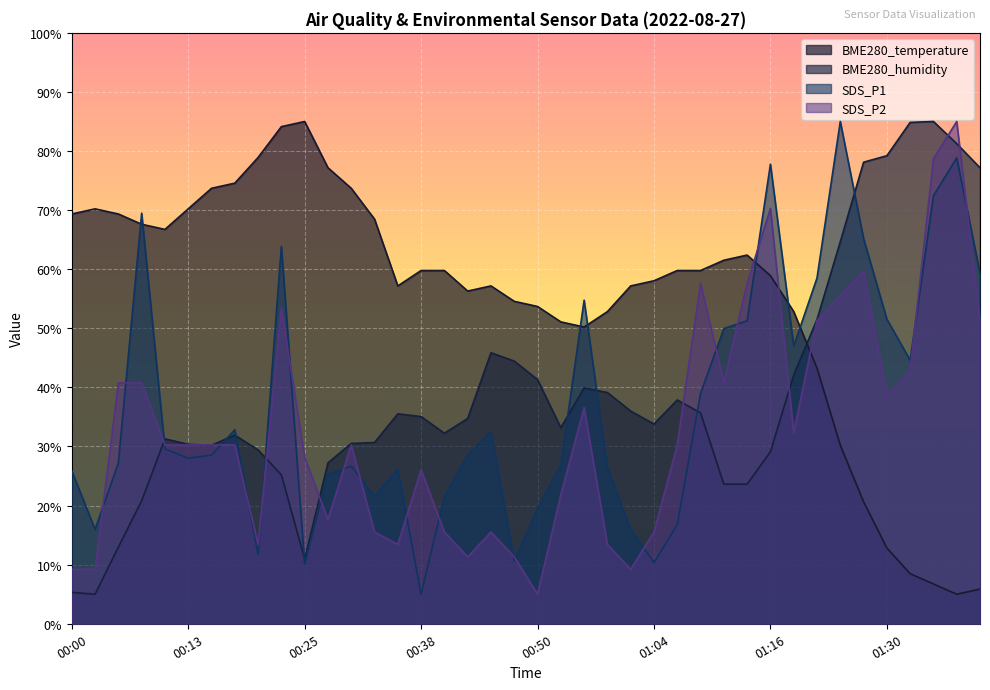

Reading left to right, transcribe all the data shown in this chart.

BME280_temperature: 69.3	70.2	69.3	67.6	66.7	70.2	73.7	74.6	78.9	84.1	85.0	77.2	73.7	68.5	57.2	59.8	59.8	56.3	57.2	54.6	53.7	51.1	50.2	52.8	57.2	58.0	59.8	59.8	61.5	62.4	58.9	52.8	43.3	30.2	20.7	12.8	8.5	6.7	5.0	5.9
BME280_humidity: 5.3	5.0	13.0	20.8	31.3	30.4	30.2	31.9	29.4	25.2	10.9	27.2	30.5	30.7	35.5	35.1	32.2	34.7	45.9	44.5	41.3	33.2	39.9	39.1	36.0	33.8	37.9	35.7	23.6	23.6	29.1	42.1	51.5	64.6	78.1	79.2	84.8	85.0	81.2	77.2
SDS_P1: 25.9	16.0	27.2	69.5	29.6	28.0	28.5	32.8	11.7	63.9	10.1	25.3	26.7	21.6	26.1	5.0	21.6	28.5	32.6	10.6	19.4	26.9	54.8	26.4	16.0	10.4	16.8	39.0	49.9	51.3	77.8	47.0	58.5	85.0	65.2	51.6	44.6	72.4	78.8	59.3
SDS_P2: 9.2	9.2	40.8	40.8	30.3	30.3	30.3	30.3	13.4	53.4	28.2	17.6	30.3	15.5	13.4	26.1	15.5	11.3	15.5	11.3	5.0	21.8	36.6	13.4	9.2	15.5	30.3	57.6	40.8	57.6	70.3	32.4	51.3	55.5	59.7	38.7	42.9	78.7	85.0	51.3